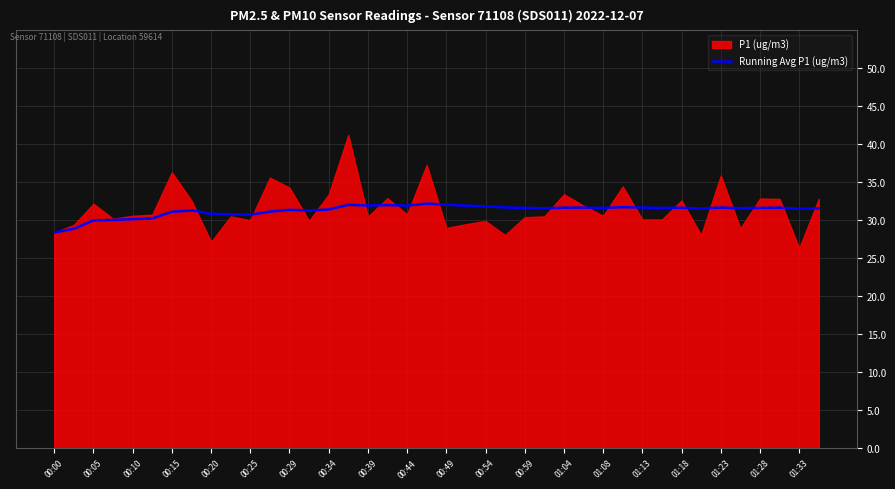

The Running Avg P1 (ug/m3) series shows 31.9 at 00:39. True or false?

True